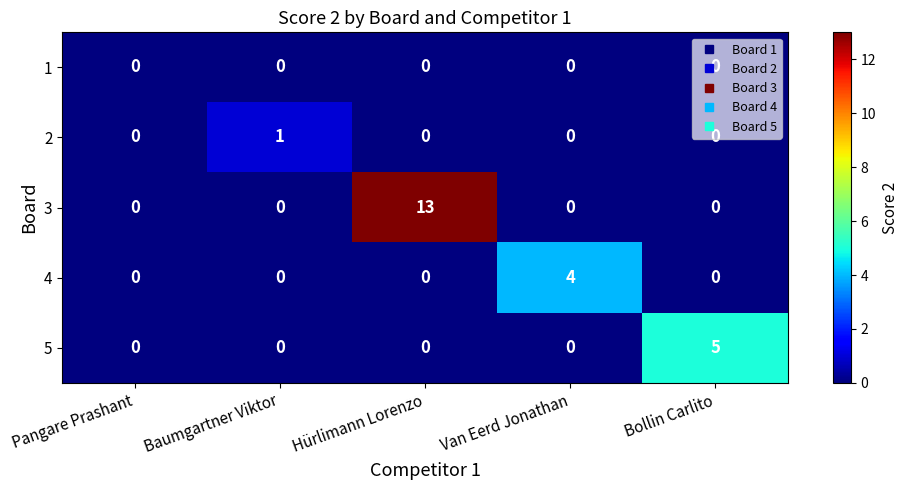

List the series in order of their peak value, lowest first.

1, 2, 4, 5, 3